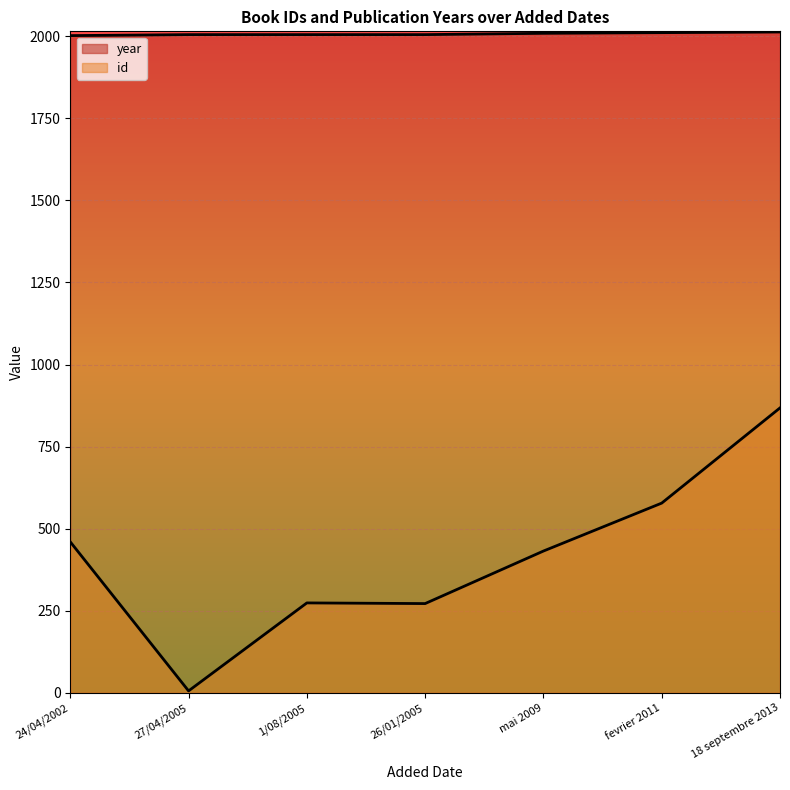

Which series has the largest range (max minus min)?

id